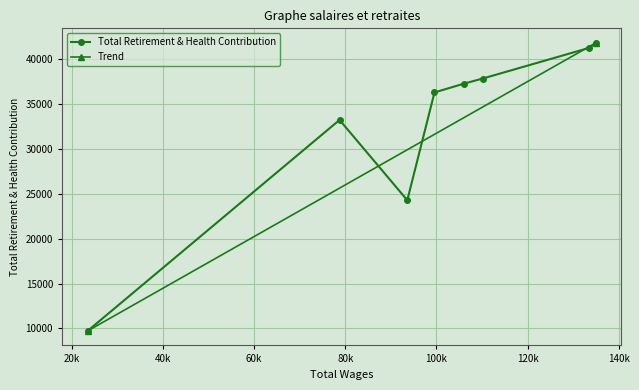

What is the difference between the second highest and second lowest values?

16973